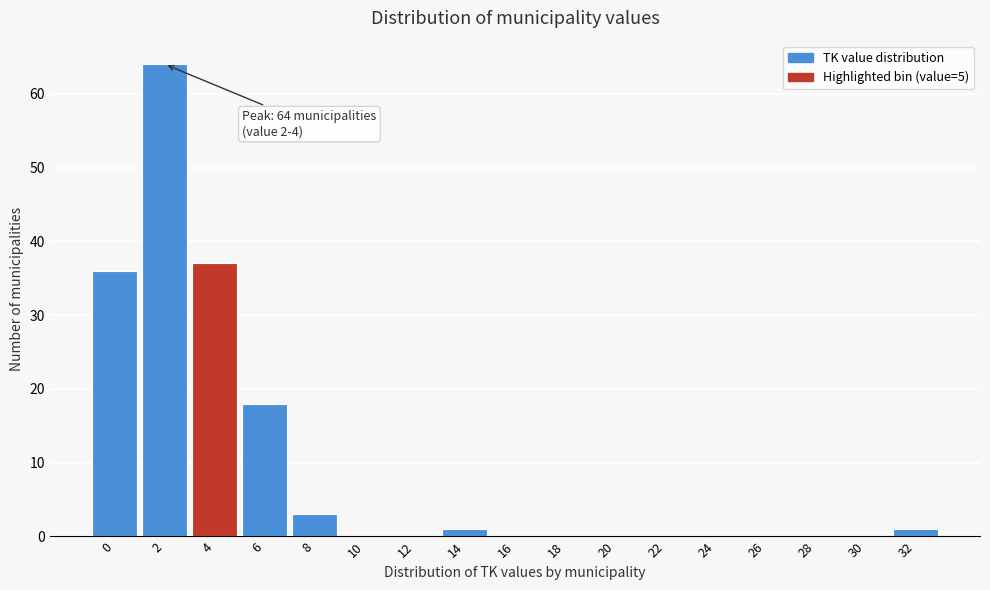

Reading left to right, extract all data points from this chart.

0=36	2=64	4=37	6=18	8=3	10=0	12=0	14=1	16=0	18=0	20=0	22=0	24=0	26=0	28=0	30=0	32=1